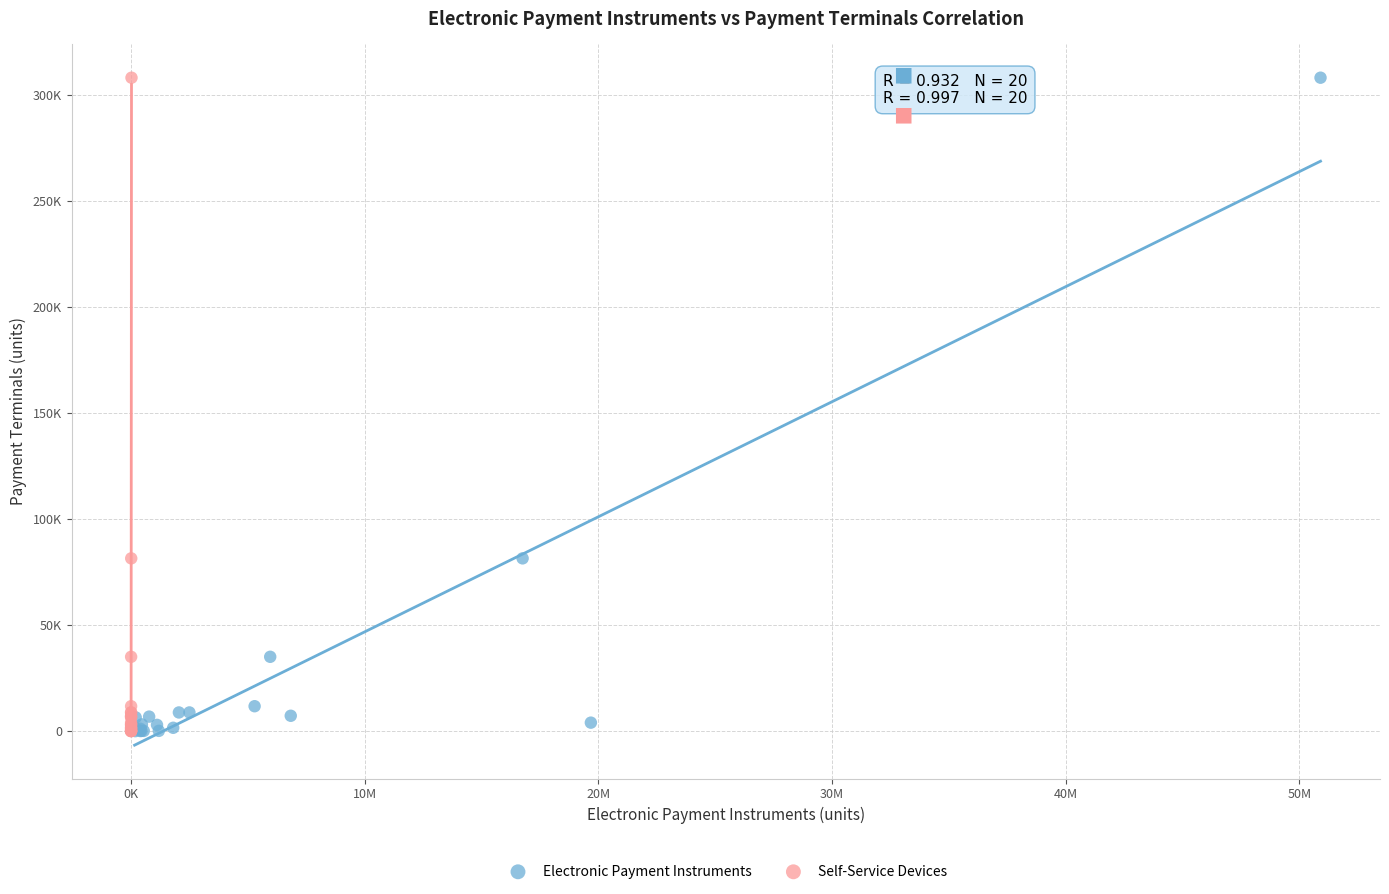

What are all the series names shown in the legend?

Electronic Payment Instruments, Self-Service Devices